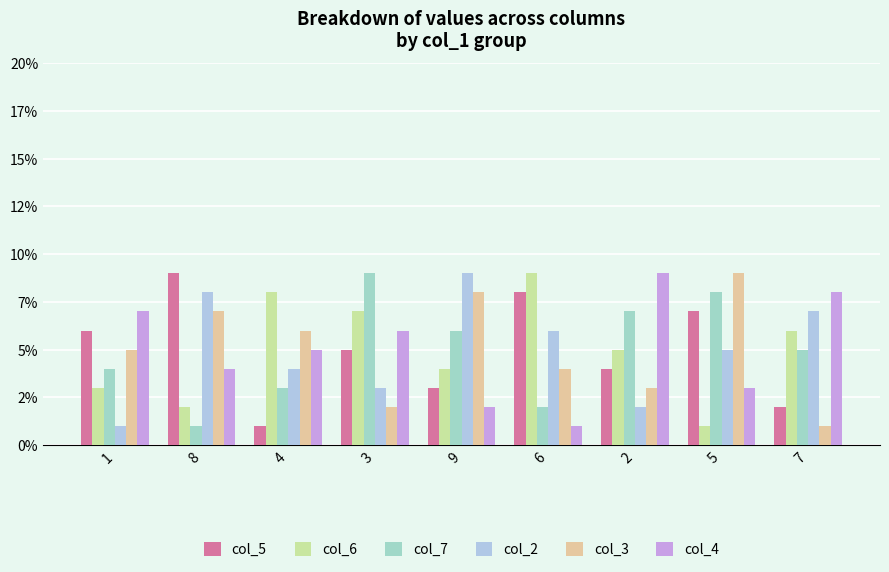

What is the sum of all col_2 values?

45